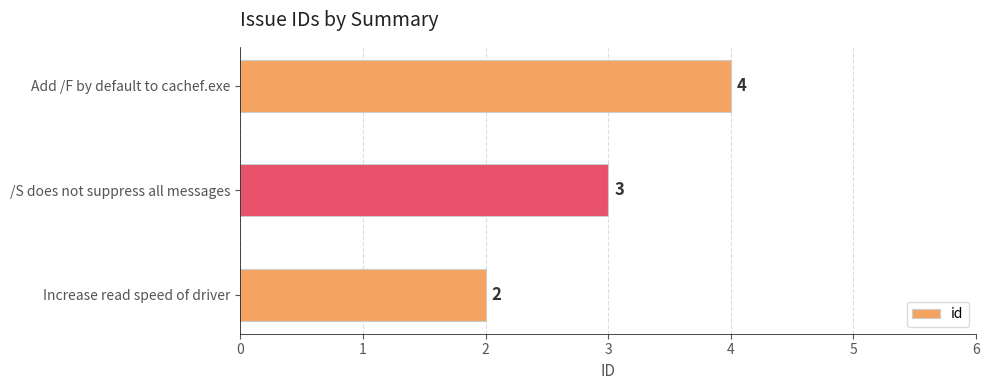

Does the chart contain stacked bars?

No